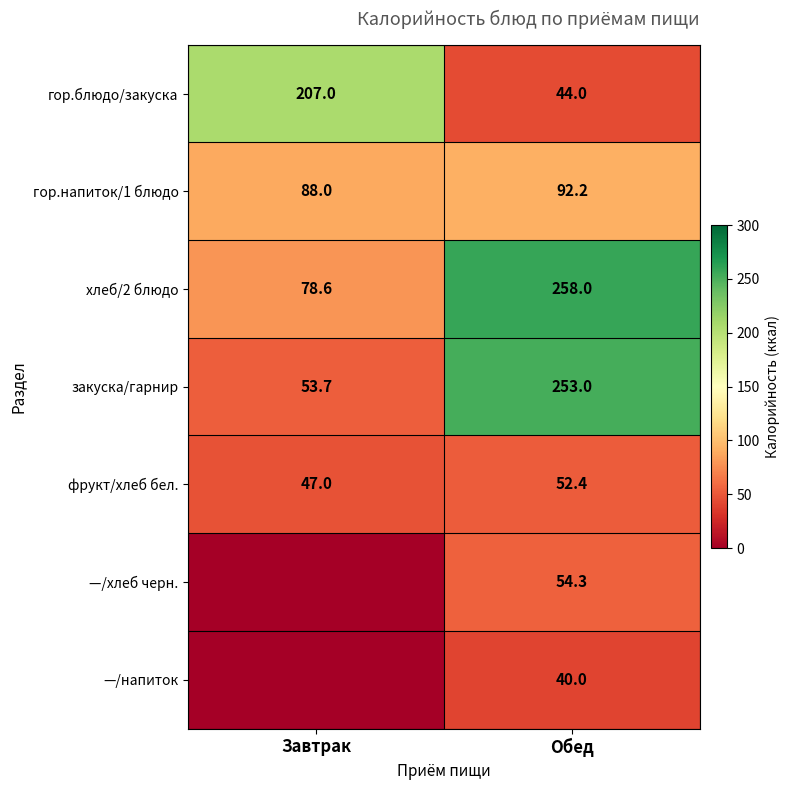

What is the average value of the хлеб/2 блюдо series?

168.3